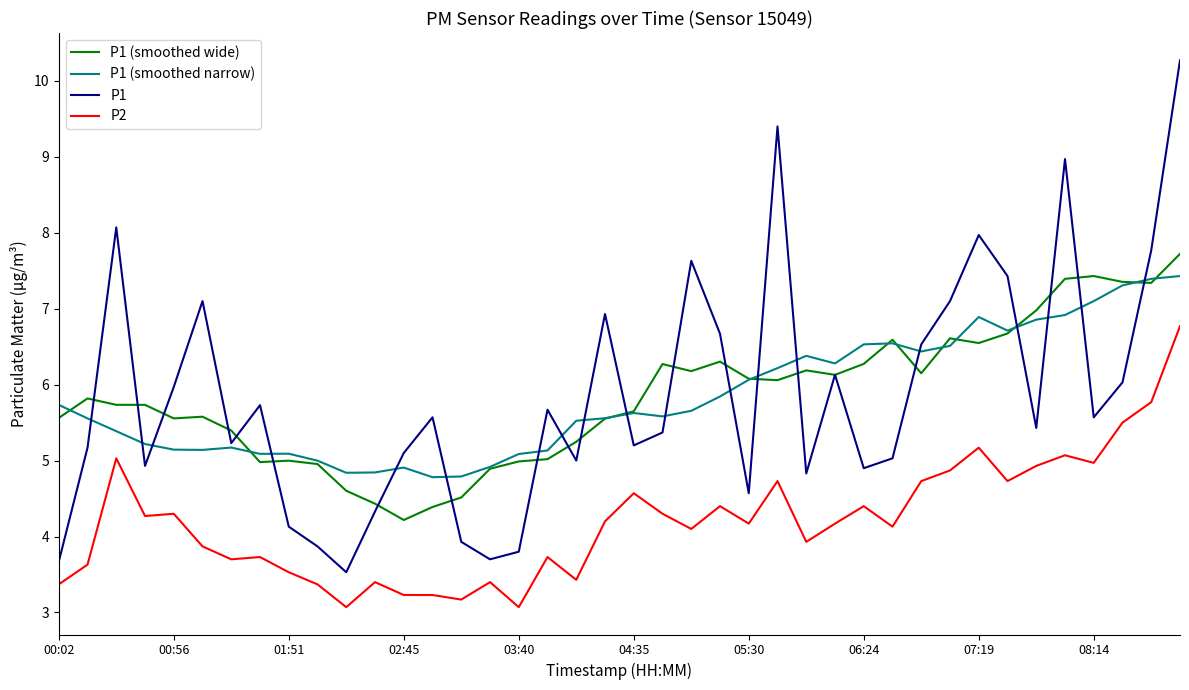

Which series has the largest range (max minus min)?

P1